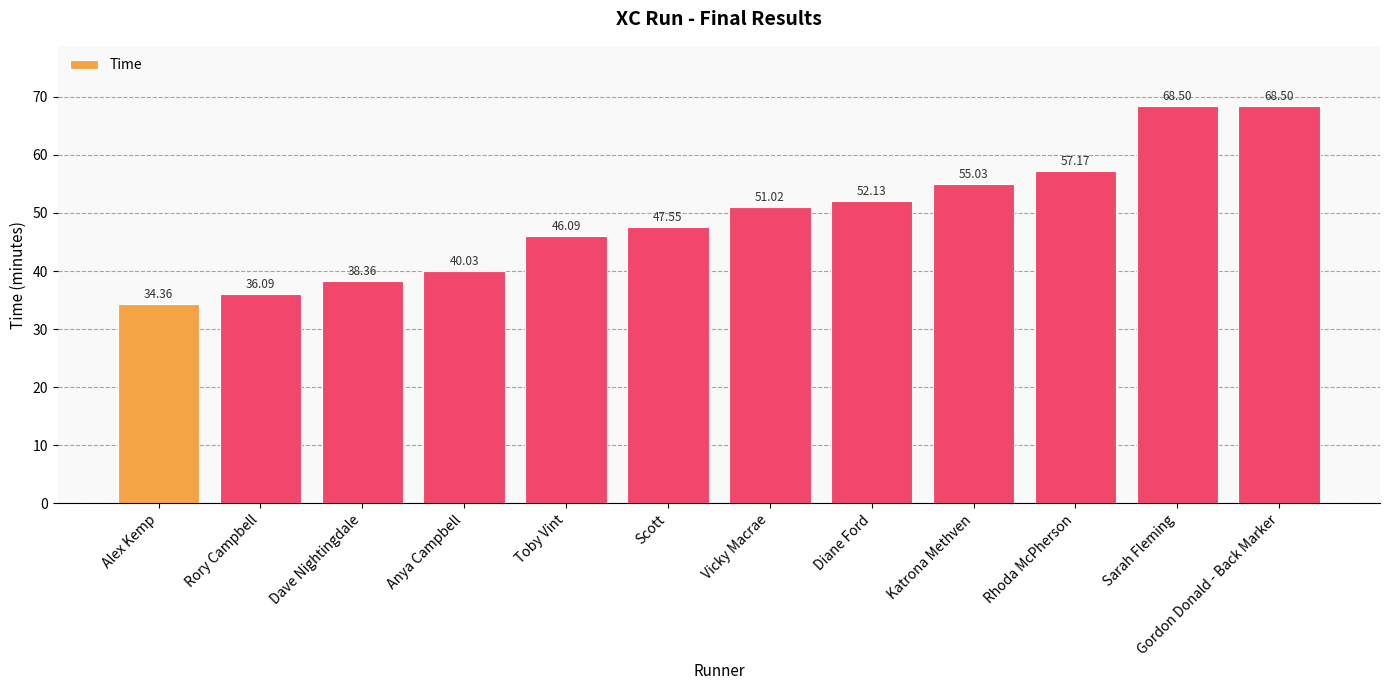

True or false: the data shows 23.7 at Rhoda McPherson.

False